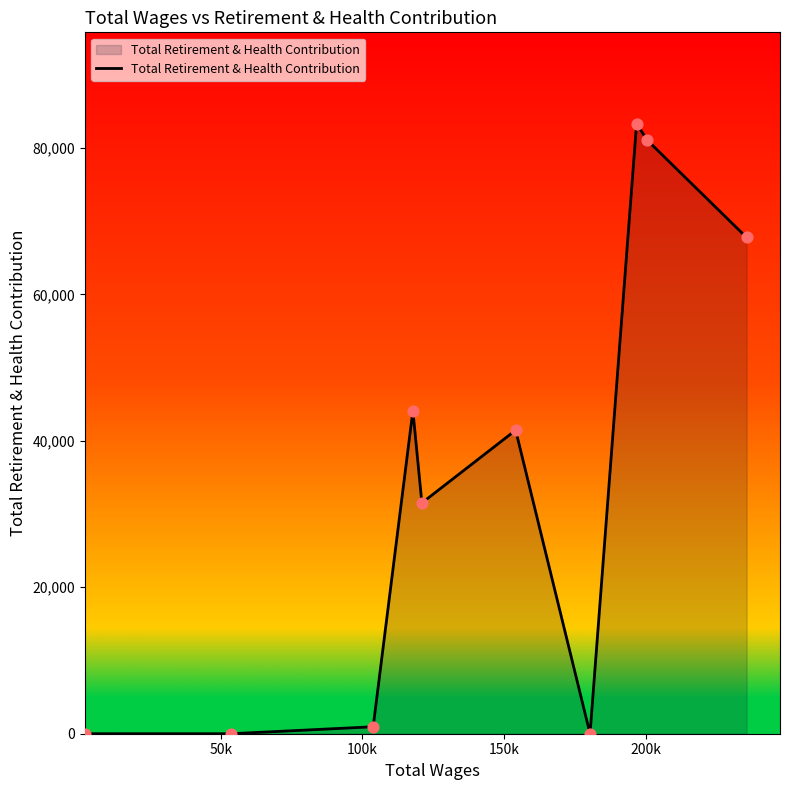

What is the maximum value shown in the chart?

83293